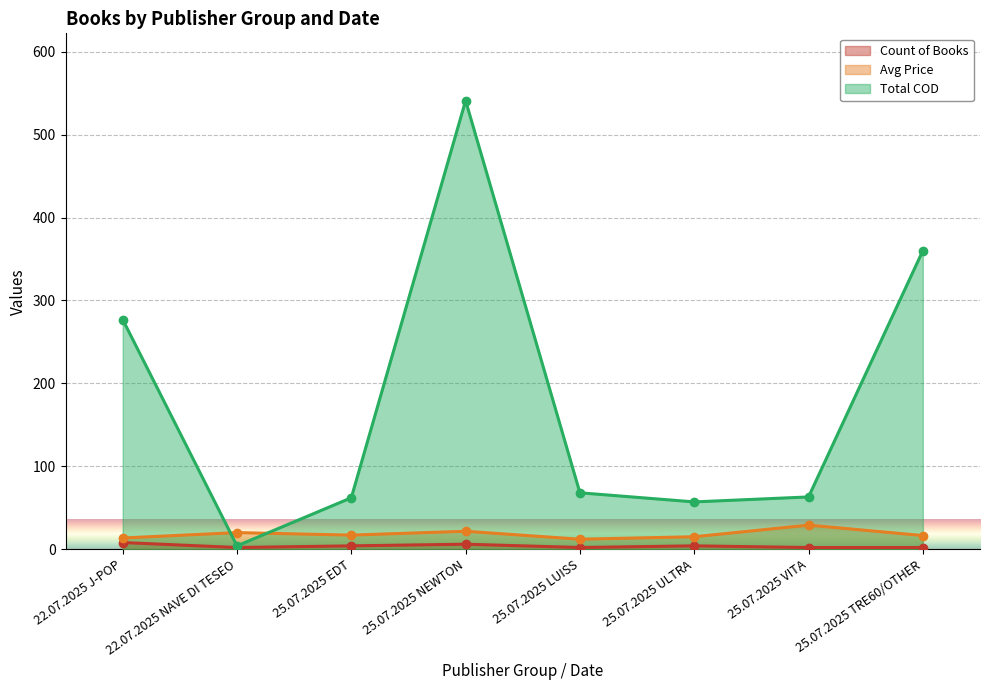

List the series in order of their peak value, lowest first.

Count of Books, Avg Price, Total COD